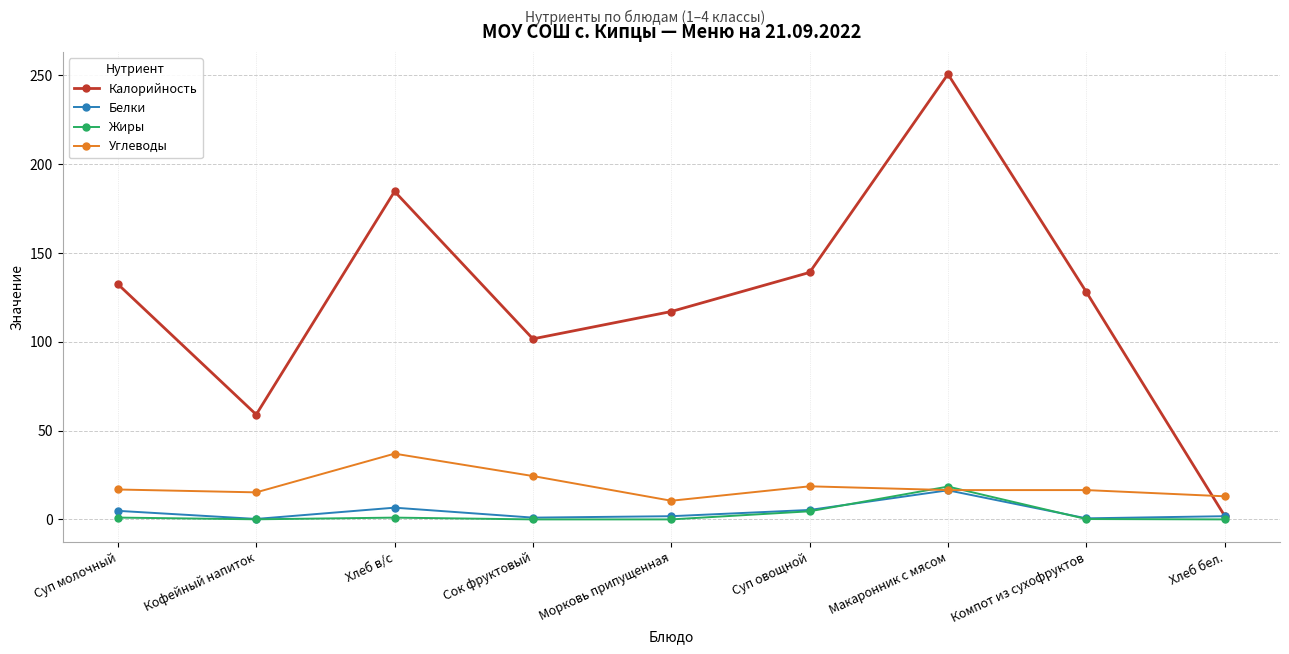

At which category does Углеводы reach its first local peak?

Хлеб в/с